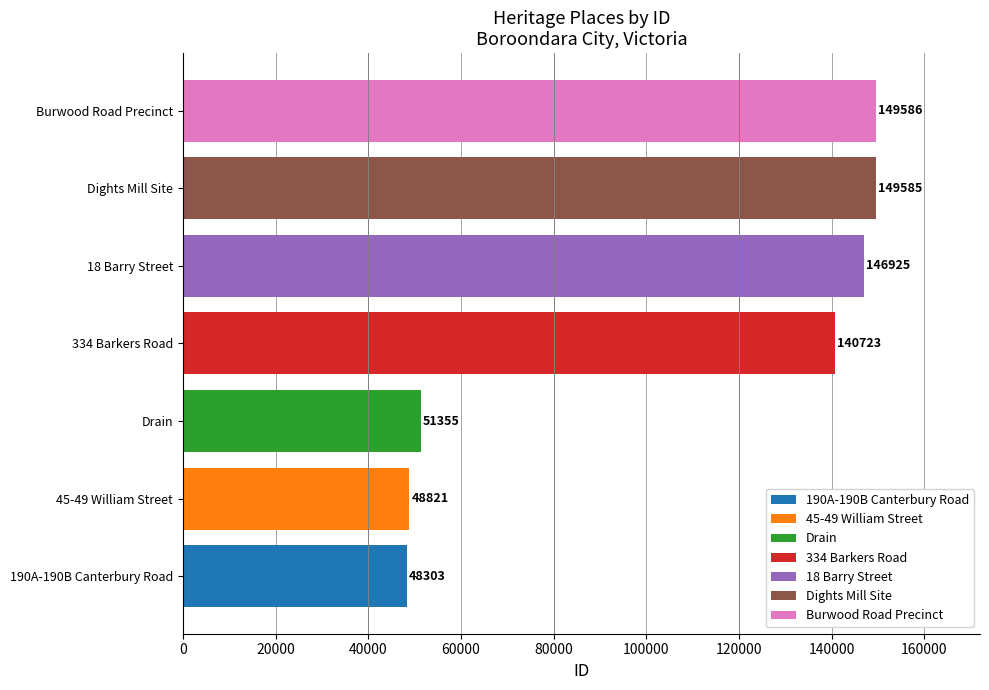

Which label corresponds to the largest value in the chart?

Burwood Road Precinct